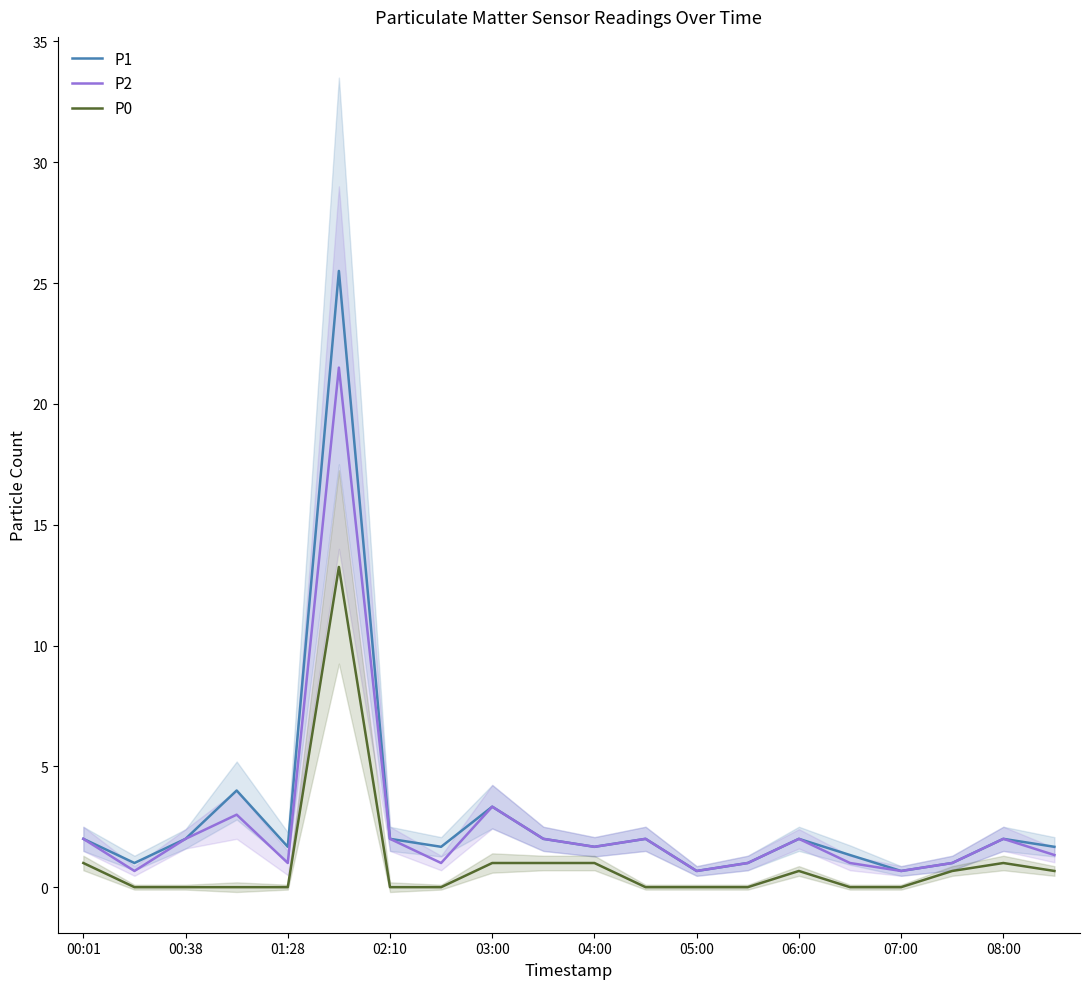

Which series has the largest range (max minus min)?

P1